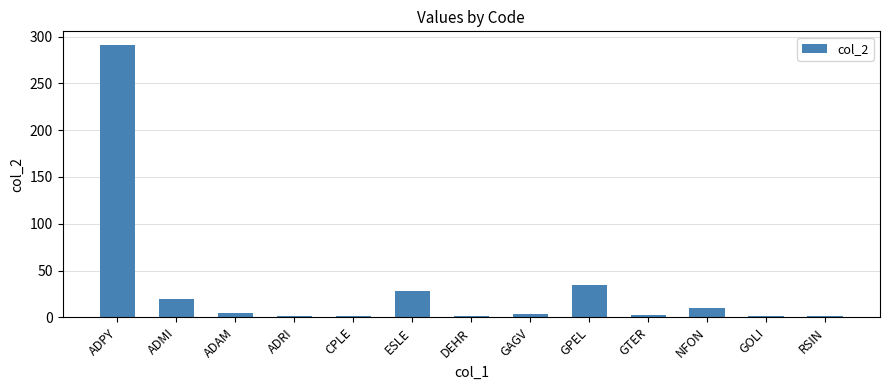

Where is the data nearest to the value 146?

GPEL